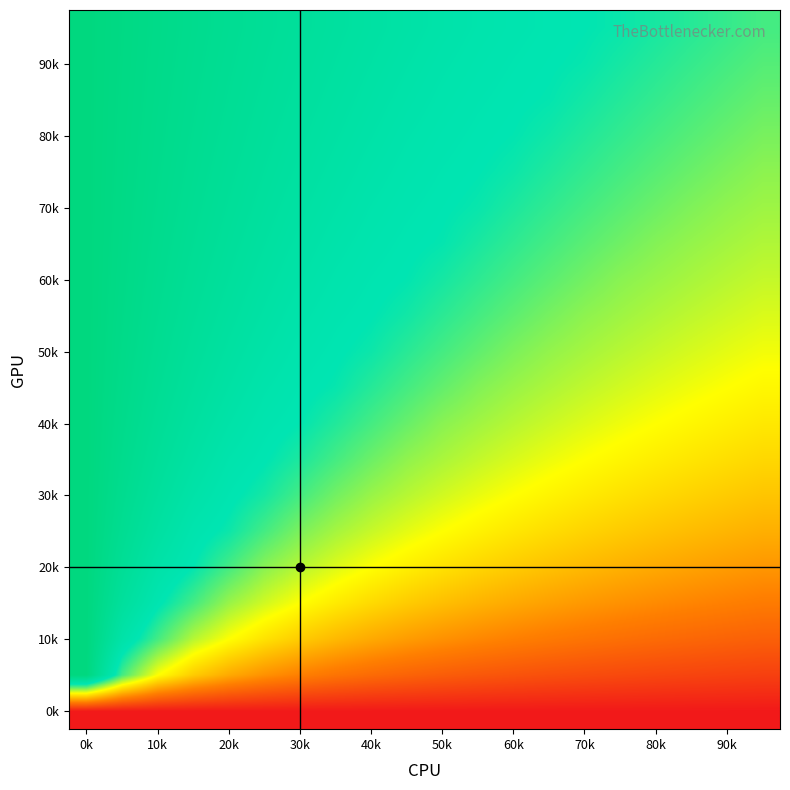

At which category does the chart reach its peak across all series?

0k